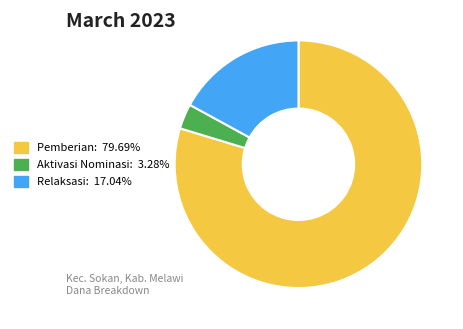

Is there a majority slice in this chart?

Yes